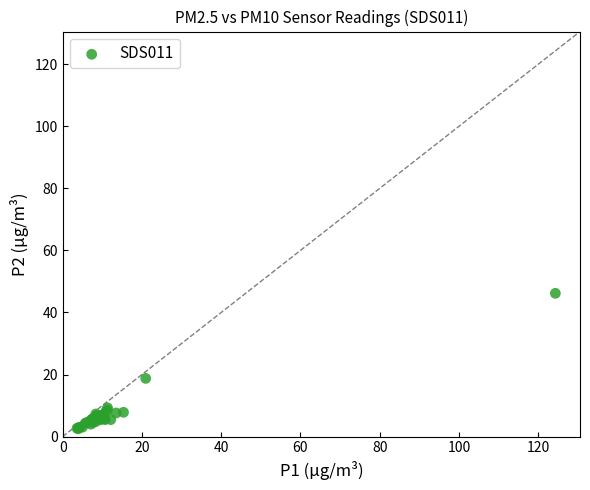

What Y value in the scatter plot is closest to 24?

18.8